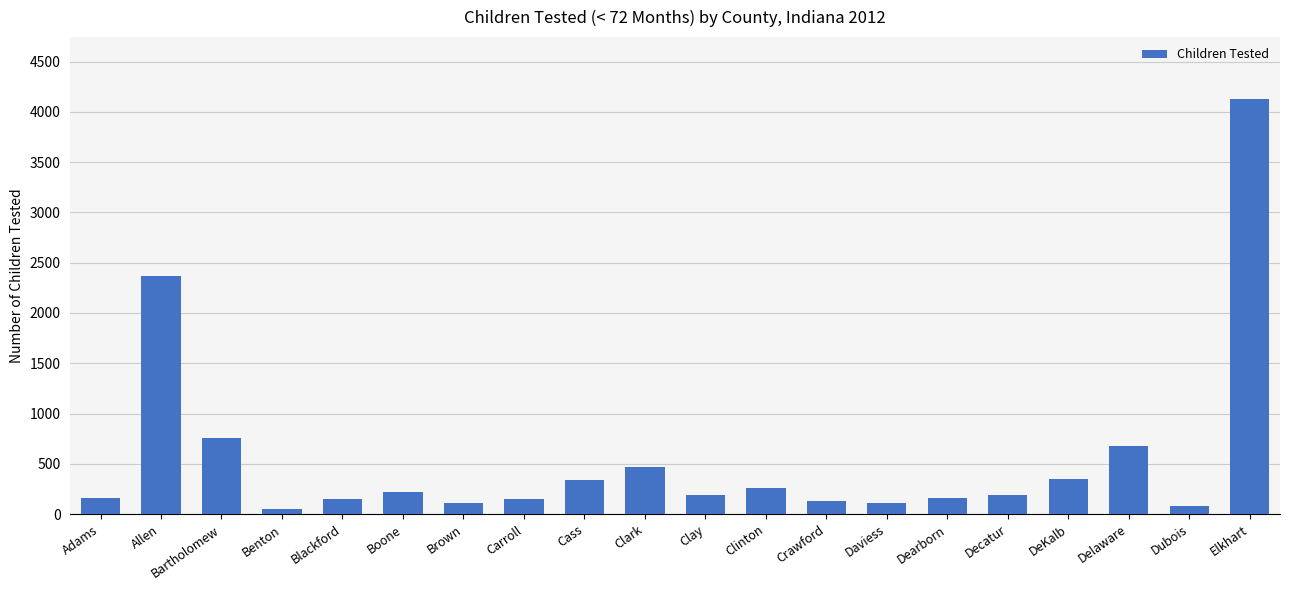

What is the sum of the values at Elkhart and Boone?

4340